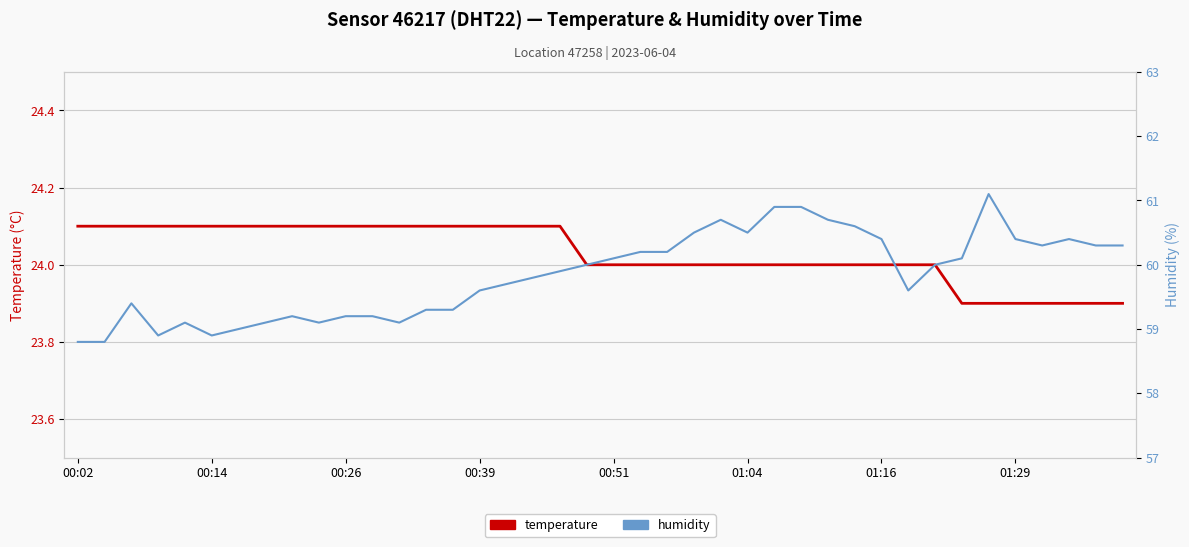

What position from the right is 22?

18